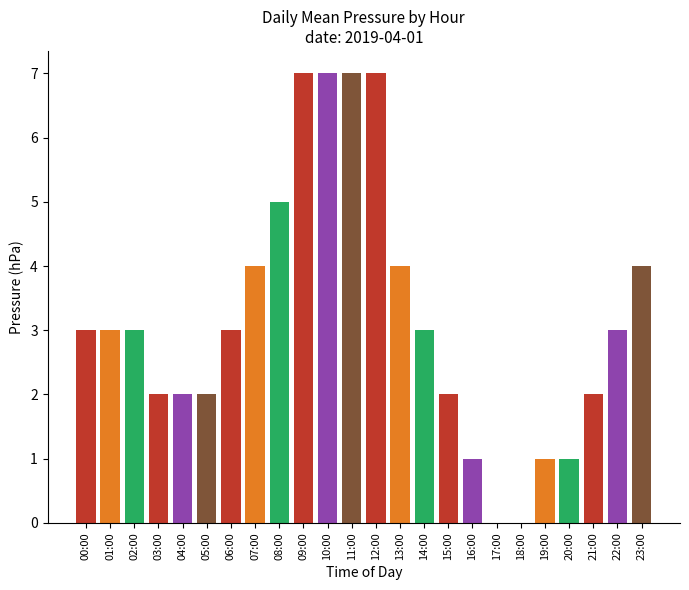

What is the maximum value shown in the chart?

7